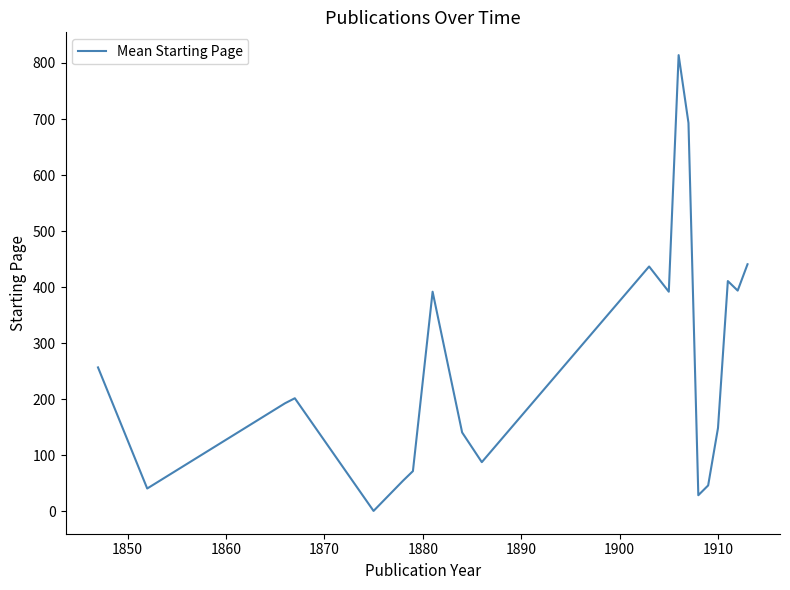

What is the maximum value shown in the chart?

814.0